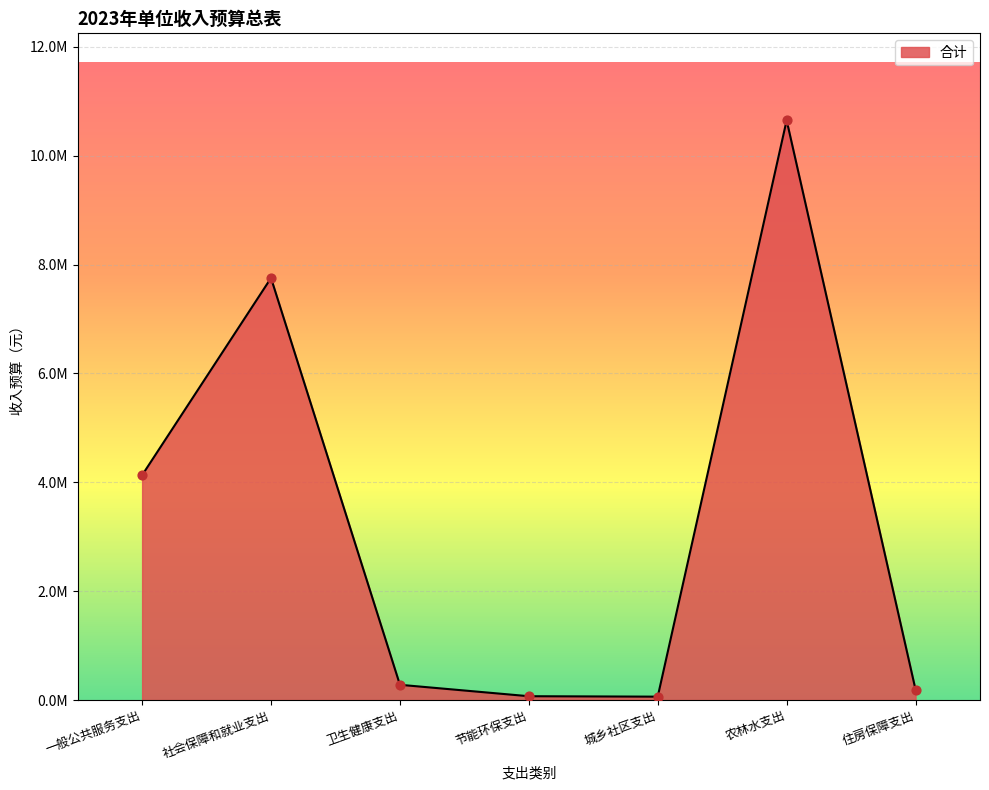

What is the change in value from 社会保障和就业支出 to 节能环保支出?

-7684100